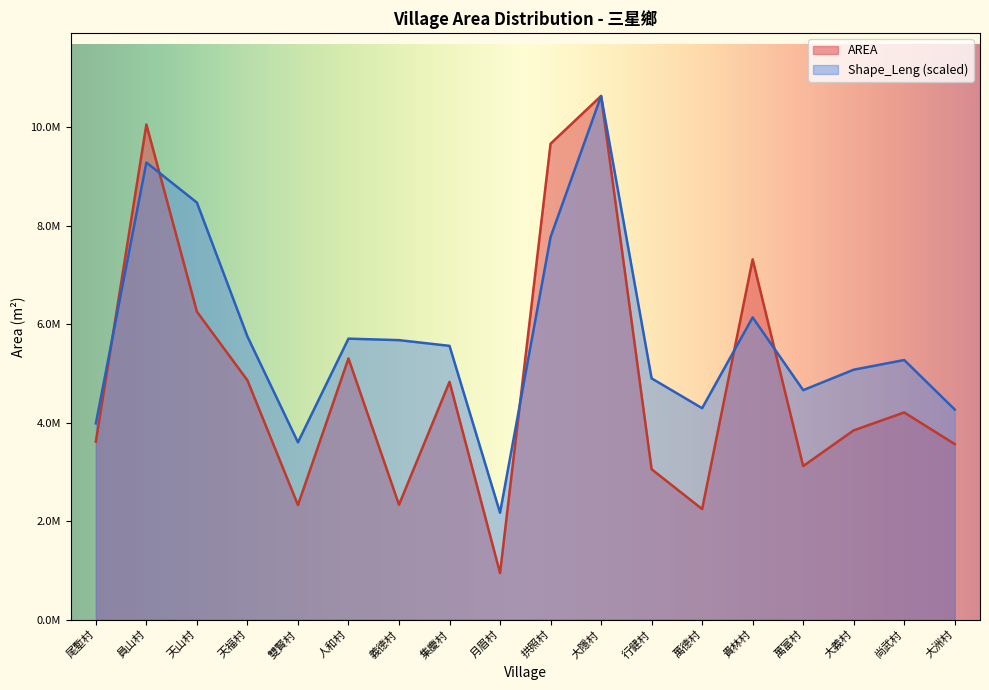

Count the number of categories in the chart.

18